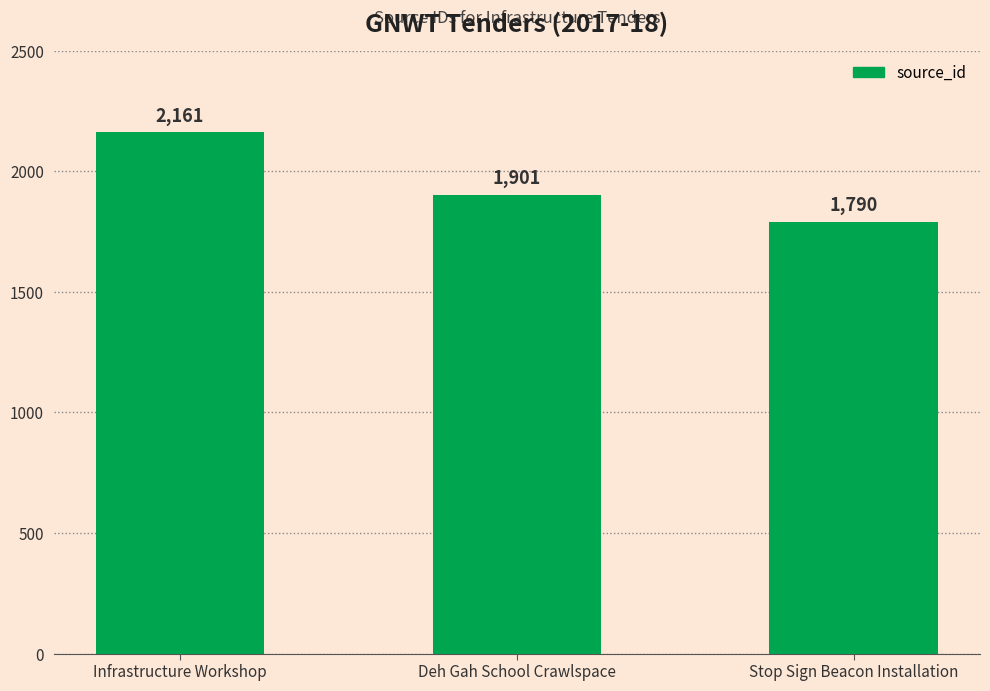

Count the values in the range 1790 to 2161.

3